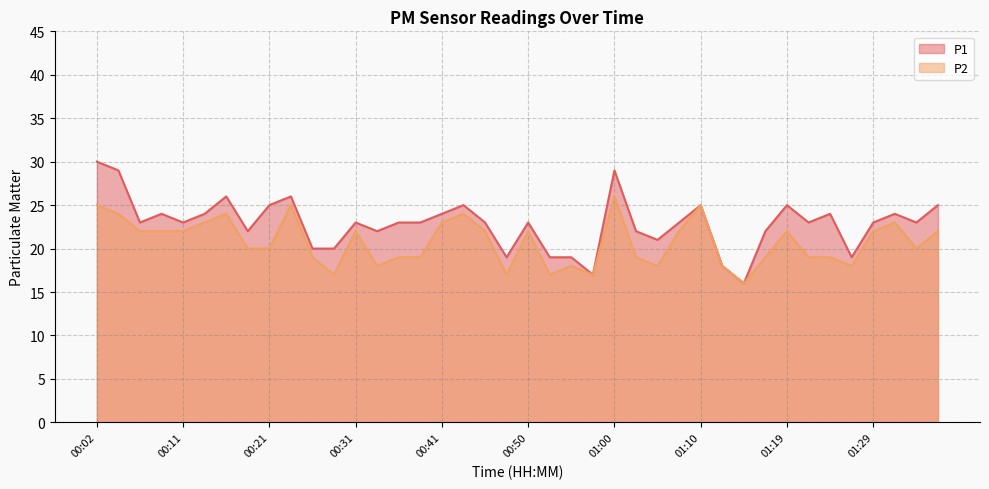

In P1, how many points are higher than both neighbors (excluding endpoints)?

11